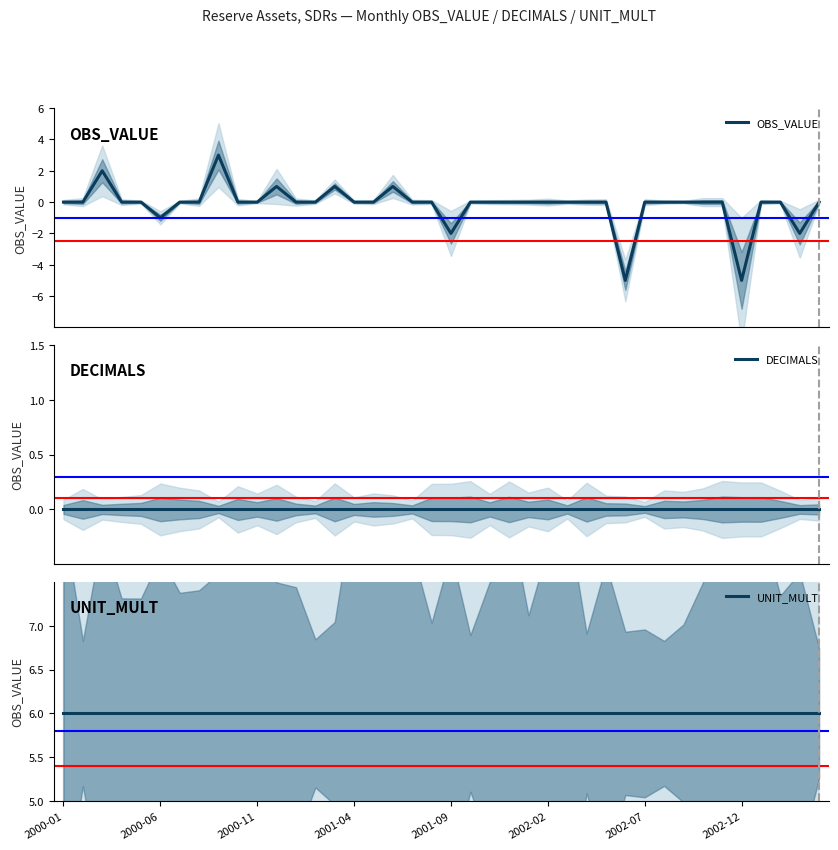

The value of OBS_VALUE at 27 is 3. True or false?

False